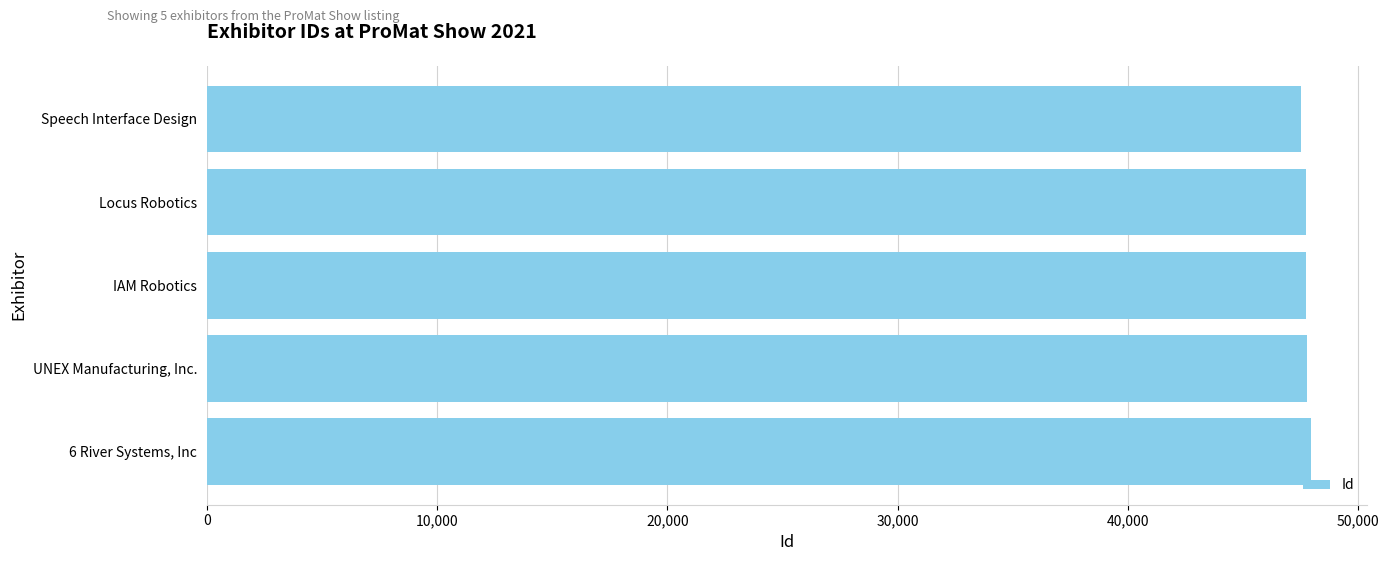

What is the value of the 4th bar from the top?

47780